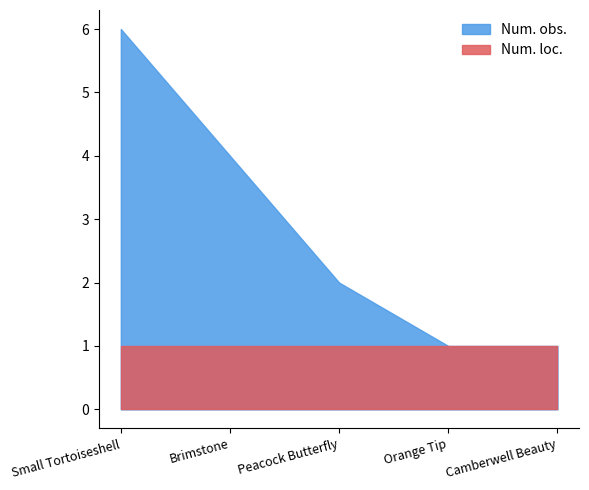

Does the chart have visible grid lines?

No